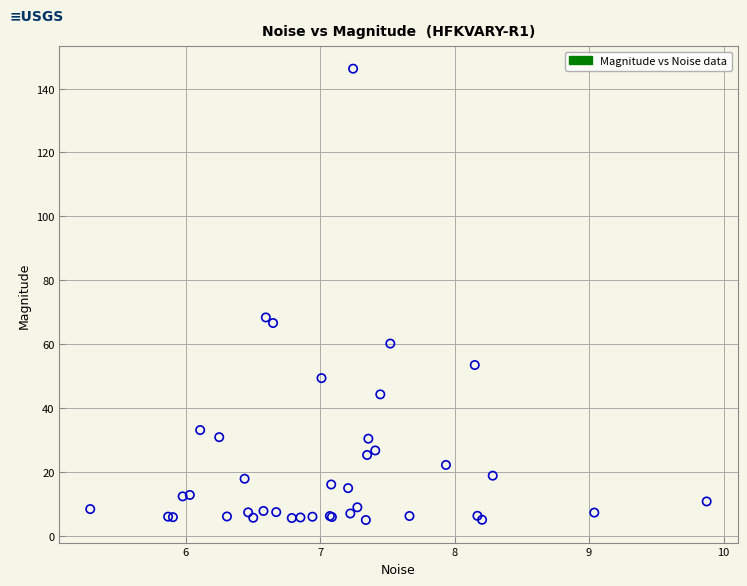

What Y value in the scatter plot is closest to 75?

68.4